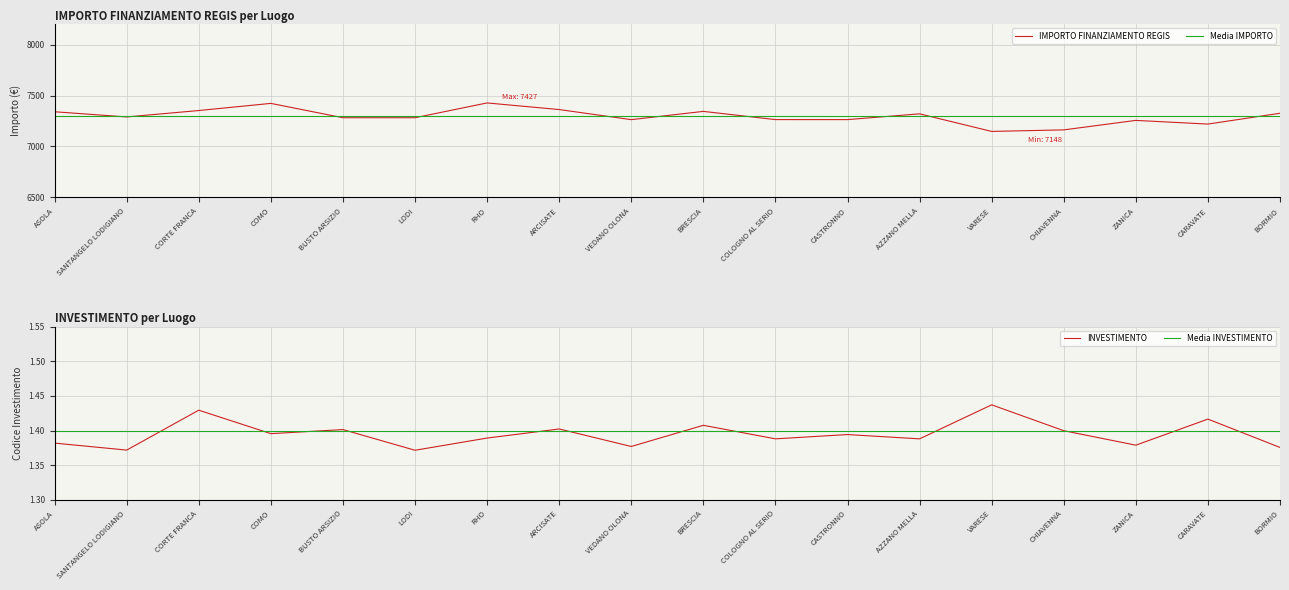

Reading right to left, extract all data points from this chart.

IMPORTO FINANZIAMENTO REGIS: BORMIO=7326.1	CARAVATE=7220.0	ZANICA=7256.0	CHIAVENNA=7163.0	VARESE=7147.9	AZZANO MELLA=7320.4	CASTRONNO=7263.7	COLOGNO AL SERIO=7263.9	BRESCIA=7344.4	VEDANO OLONA=7263.4	ARCISATE=7362.4	RHO=7427.3	LODI=7282.3	BUSTO ARSIZIO=7282.3	COMO=7422.8	CORTE FRANCA=7352.8	SANTANGELO LODIGIANO=7289.9	ASOLA=7340.7
Media IMPORTO: BORMIO=7301.0	CARAVATE=7301.0	ZANICA=7301.0	CHIAVENNA=7301.0	VARESE=7301.0	AZZANO MELLA=7301.0	CASTRONNO=7301.0	COLOGNO AL SERIO=7301.0	BRESCIA=7301.0	VEDANO OLONA=7301.0	ARCISATE=7301.0	RHO=7301.0	LODI=7301.0	BUSTO ARSIZIO=7301.0	COMO=7301.0	CORTE FRANCA=7301.0	SANTANGELO LODIGIANO=7301.0	ASOLA=7301.0
INVESTIMENTO: BORMIO=1.4	CARAVATE=1.4	ZANICA=1.4	CHIAVENNA=1.4	VARESE=1.4	AZZANO MELLA=1.4	CASTRONNO=1.4	COLOGNO AL SERIO=1.4	BRESCIA=1.4	VEDANO OLONA=1.4	ARCISATE=1.4	RHO=1.4	LODI=1.4	BUSTO ARSIZIO=1.4	COMO=1.4	CORTE FRANCA=1.4	SANTANGELO LODIGIANO=1.4	ASOLA=1.4
Media INVESTIMENTO: BORMIO=1.4	CARAVATE=1.4	ZANICA=1.4	CHIAVENNA=1.4	VARESE=1.4	AZZANO MELLA=1.4	CASTRONNO=1.4	COLOGNO AL SERIO=1.4	BRESCIA=1.4	VEDANO OLONA=1.4	ARCISATE=1.4	RHO=1.4	LODI=1.4	BUSTO ARSIZIO=1.4	COMO=1.4	CORTE FRANCA=1.4	SANTANGELO LODIGIANO=1.4	ASOLA=1.4